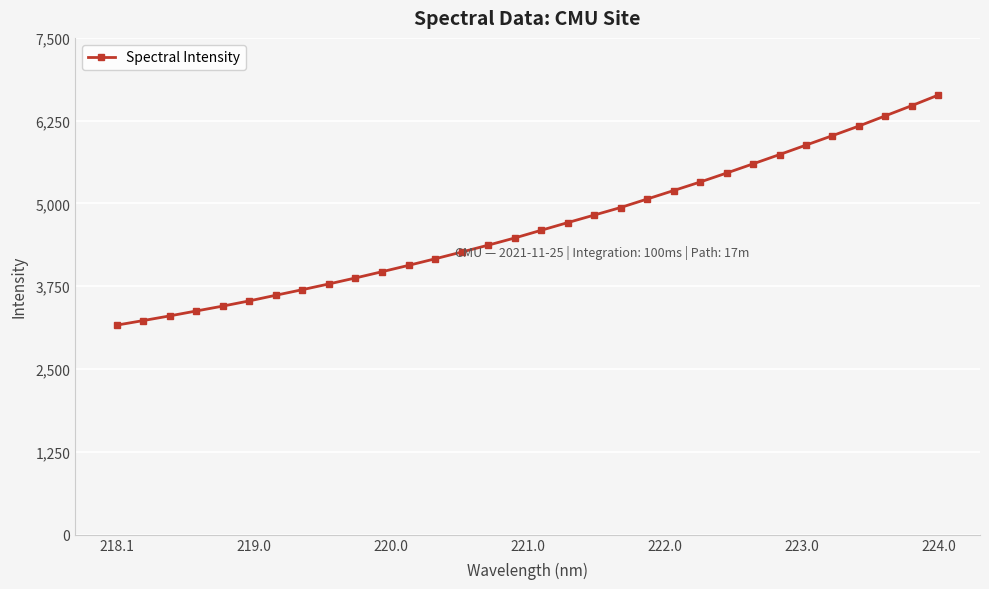

What is the difference between the second highest and second lowest values?

3246.1